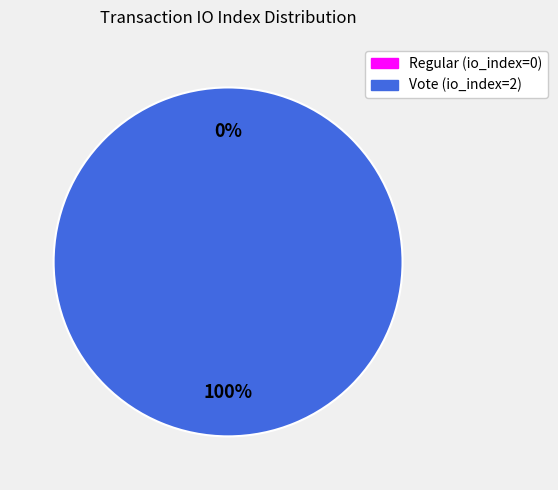

What portion of the pie excludes Regular?

100.0%